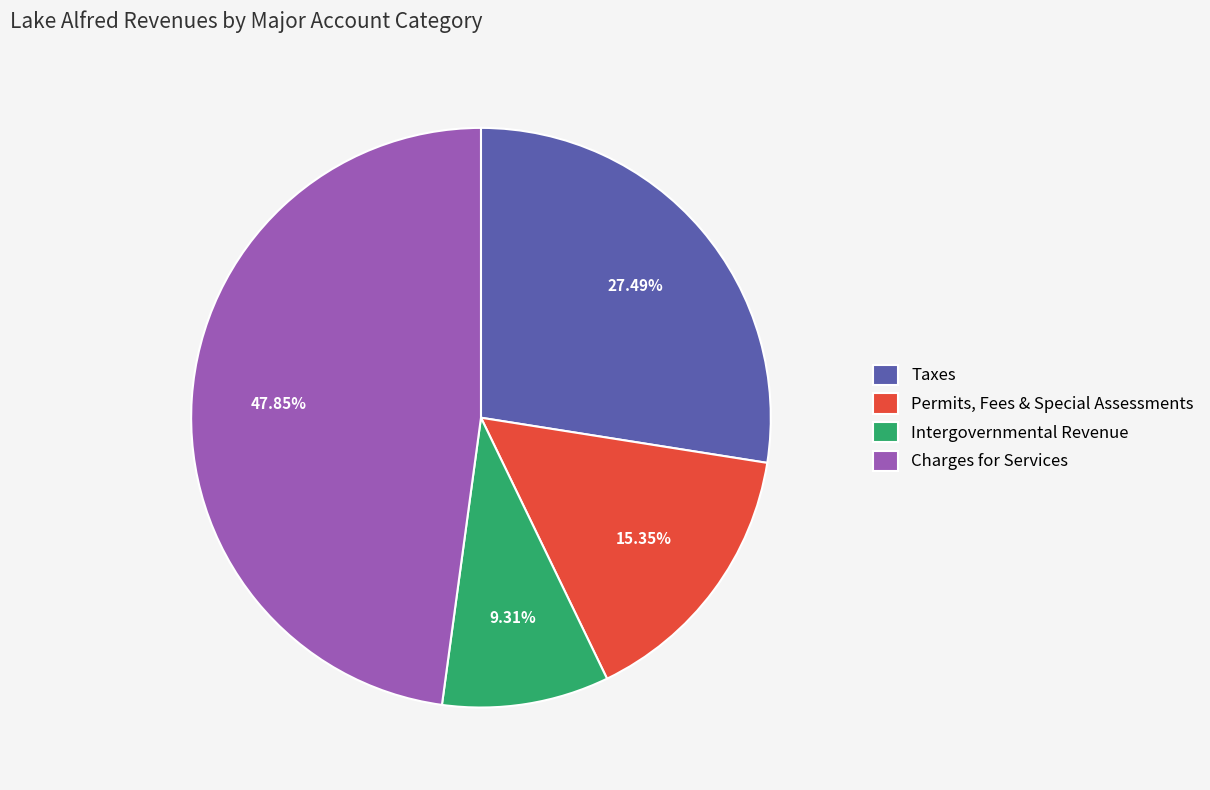

Is there any slice that represents more than half of the pie?

No